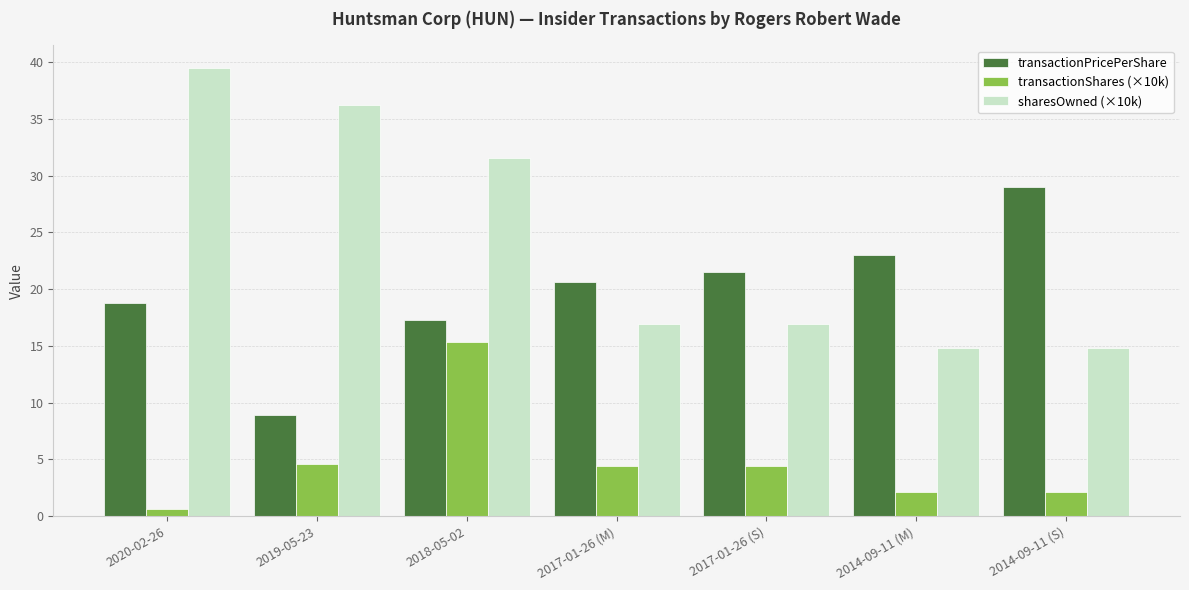

What is the difference between the maximum and minimum values in the sharesOwned (×10k) series?

24.7